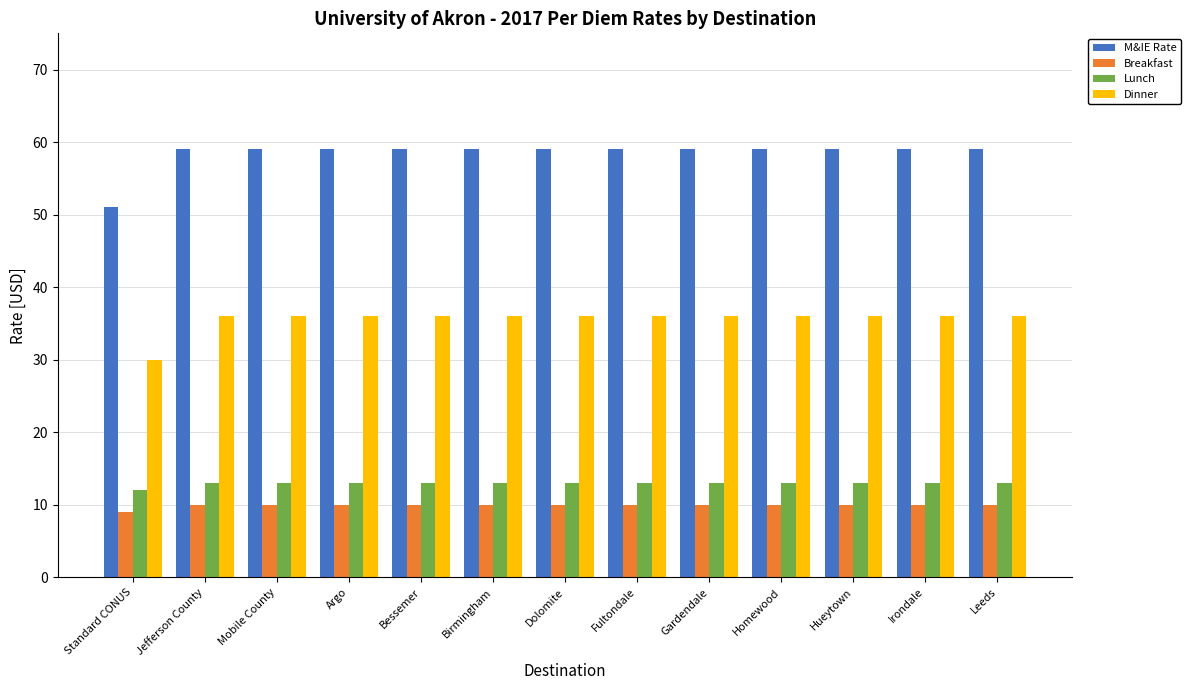

Rank the series at Leeds from lowest to highest value.

Breakfast, Lunch, Dinner, M&IE Rate